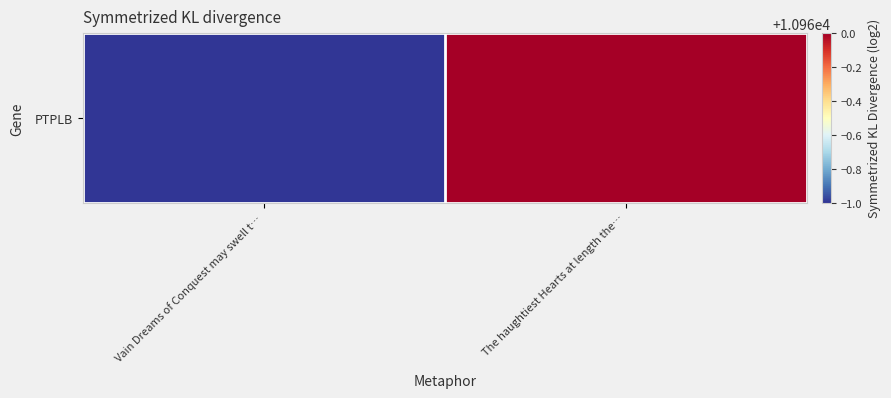

Where is the data nearest to the value 10959?

Vain Dreams of Conquest may swell t…